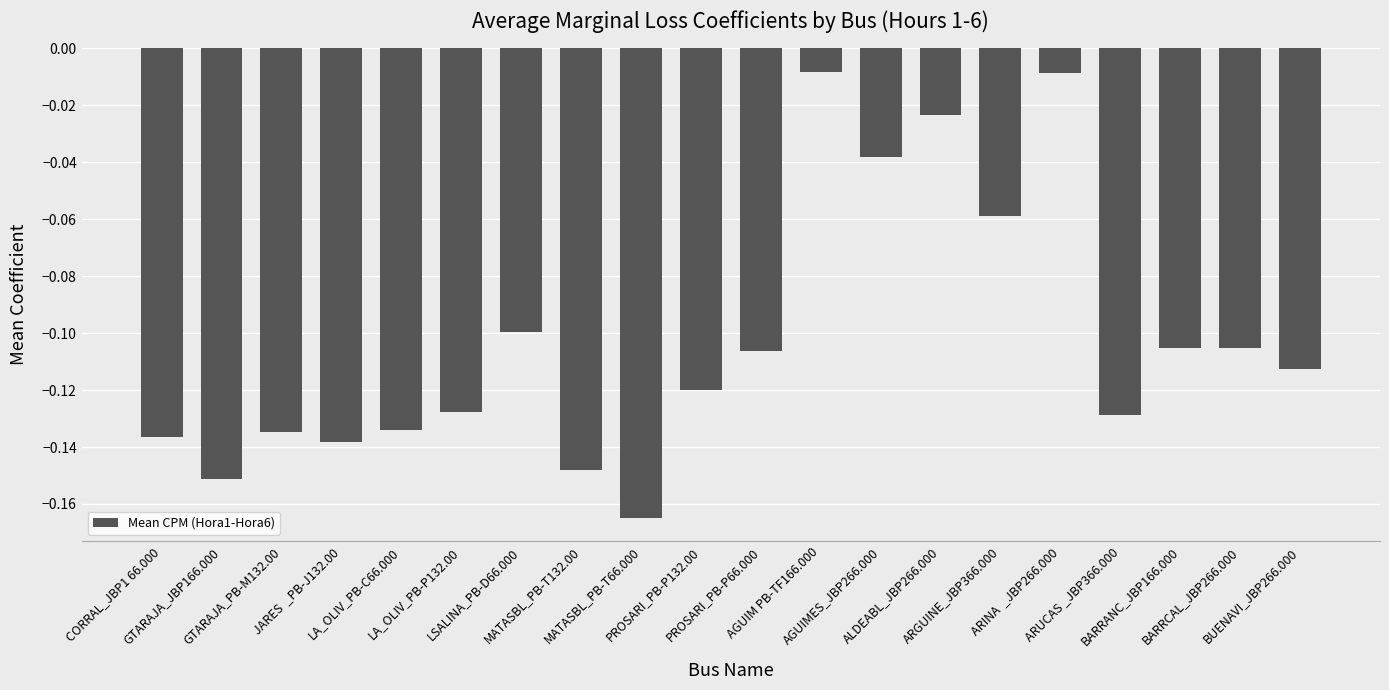

The chart shows a value of -0.1 at BARRANC_JBP166.000. True or false?

True